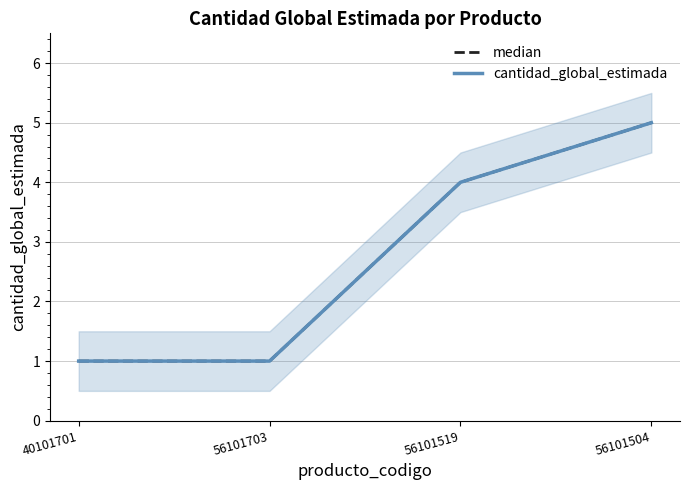

What is the minimum value for median?

1